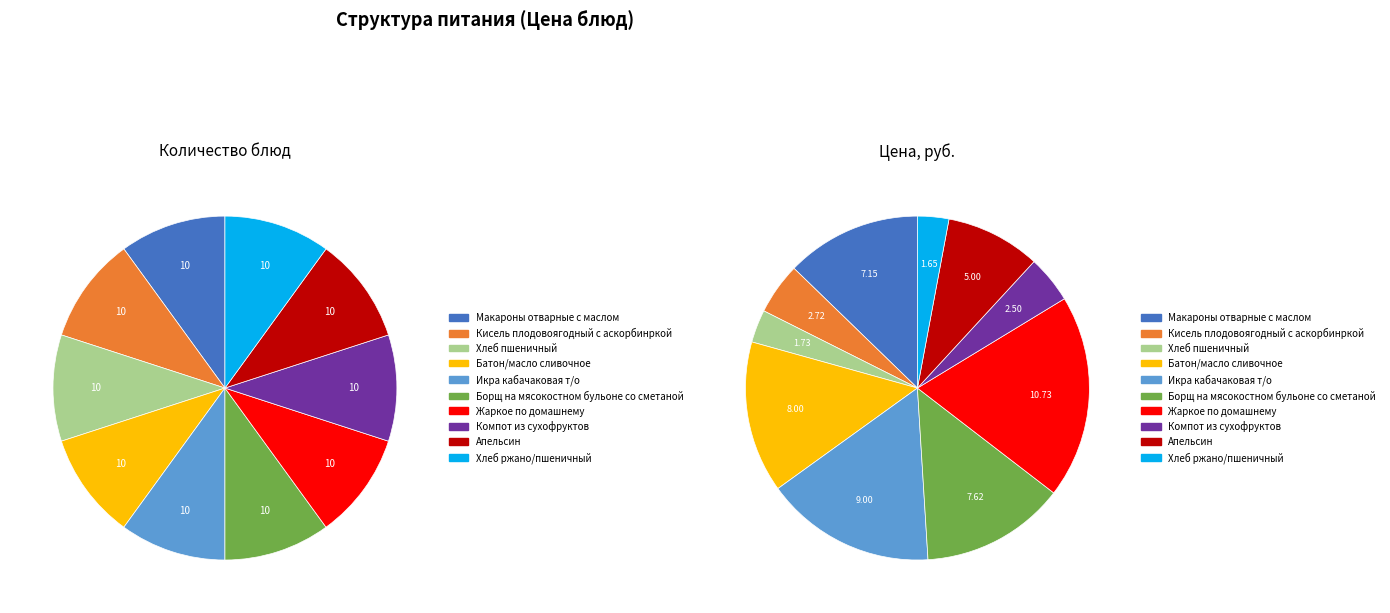

Rank the categories by value from highest to lowest.

Жаркое по домашнему, Икра кабачаковая т/о, Батон/масло сливочное, Борщ на мясокостном бульоне со сметаной, Макароны отварные с маслом, Апельсин, Кисель плодовоягодный с аскорбинркой, Компот из сухофруктов, Хлеб пшеничный, Хлеб ржано/пшеничный